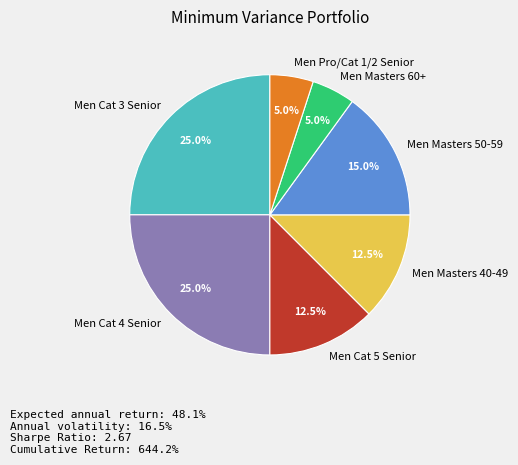

What is the ratio of the value at Men Pro/Cat 1/2 Senior to the value at Men Masters 60+?

1.0